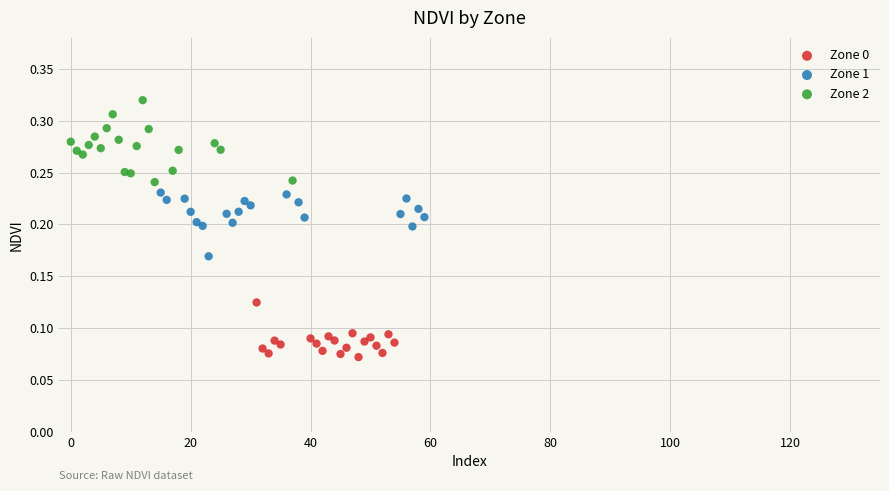

Which series has the widest spread of Y values?

Zone 2